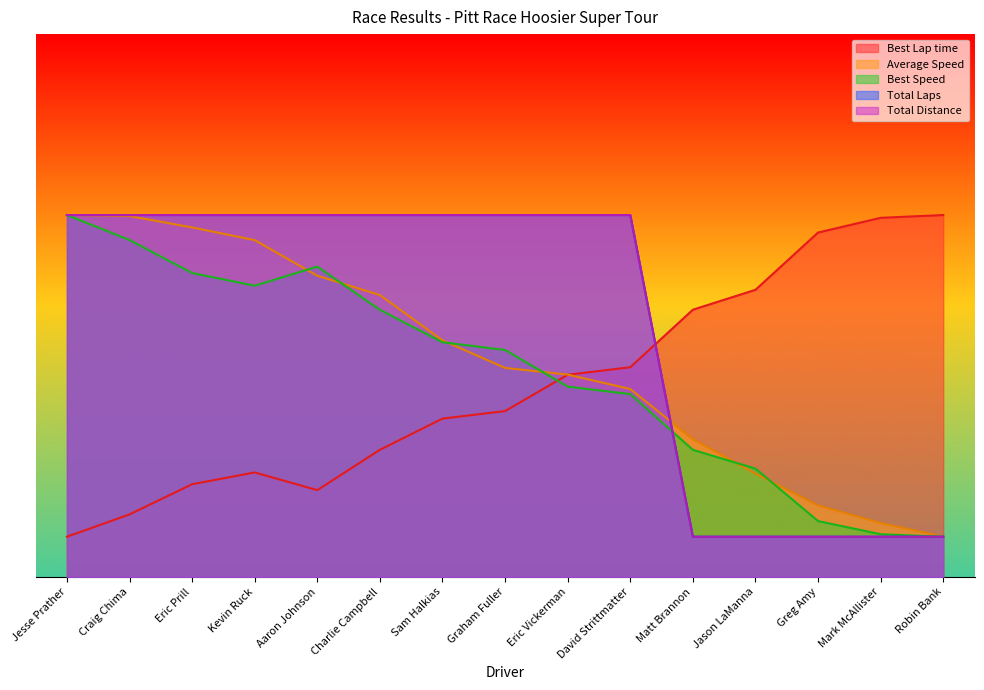

How many times do Average Speed and Total Laps cross each other?

1